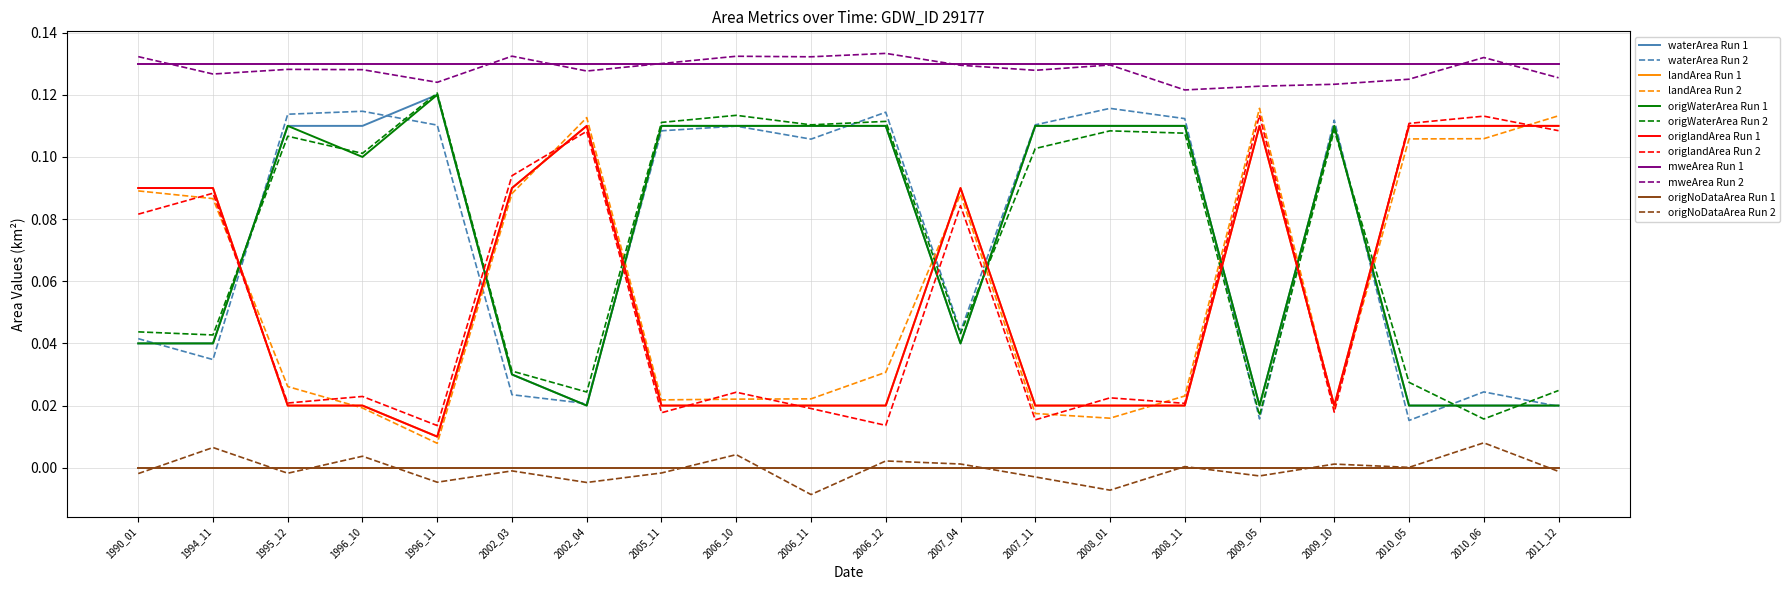

What is the spread (max minus min) of values at 2006_10?

0.1